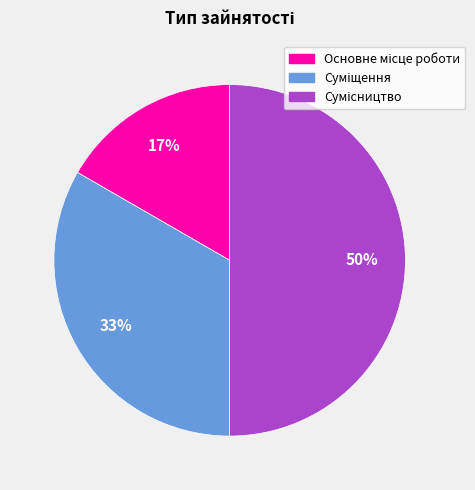

To the nearest percent, what is the difference between the largest and smallest slice percentages?

33%